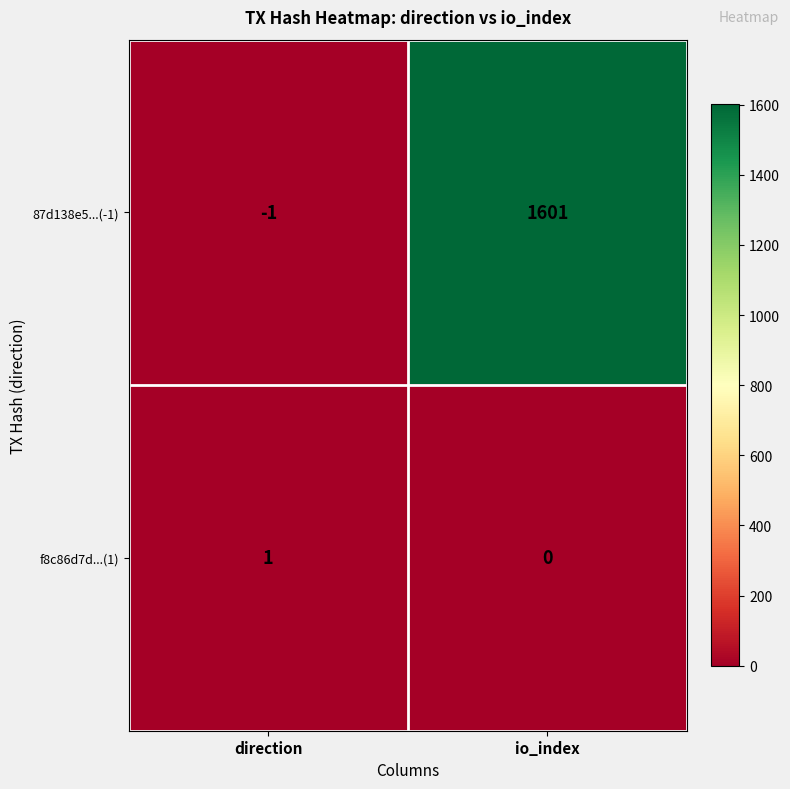

How many distinct data groups are displayed?

2